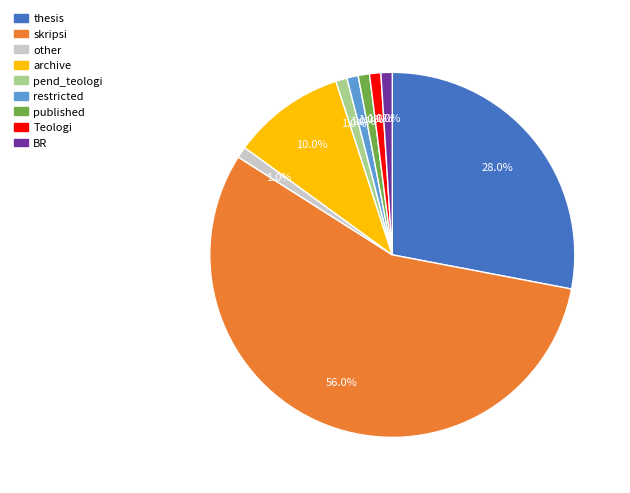

To the nearest percent, what percentage of the pie is skripsi?

56%